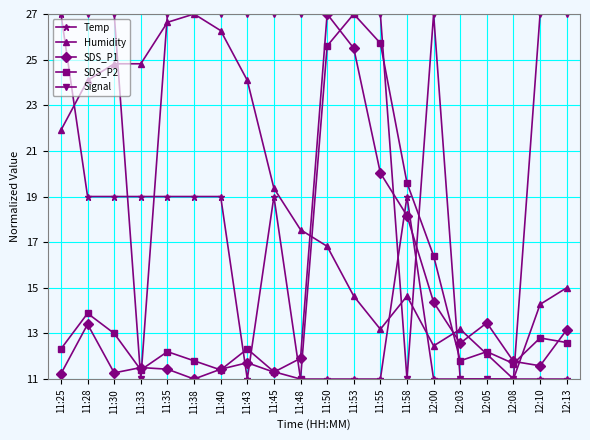

What is the difference between the maximum and minimum values in the SDS_P1 series?

16.0